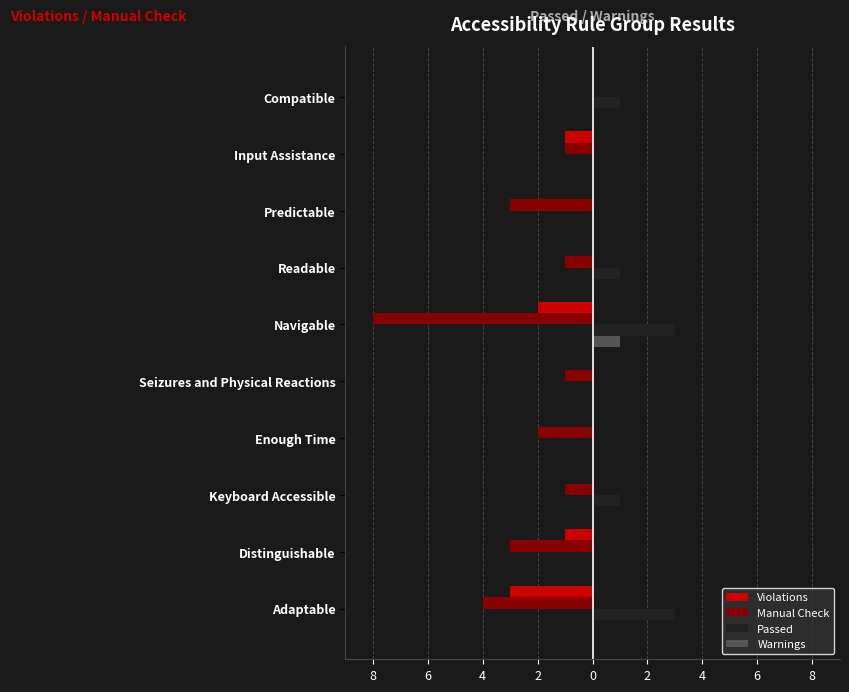

What are all the series names shown in the legend?

Violations, Manual Check, Passed, Warnings